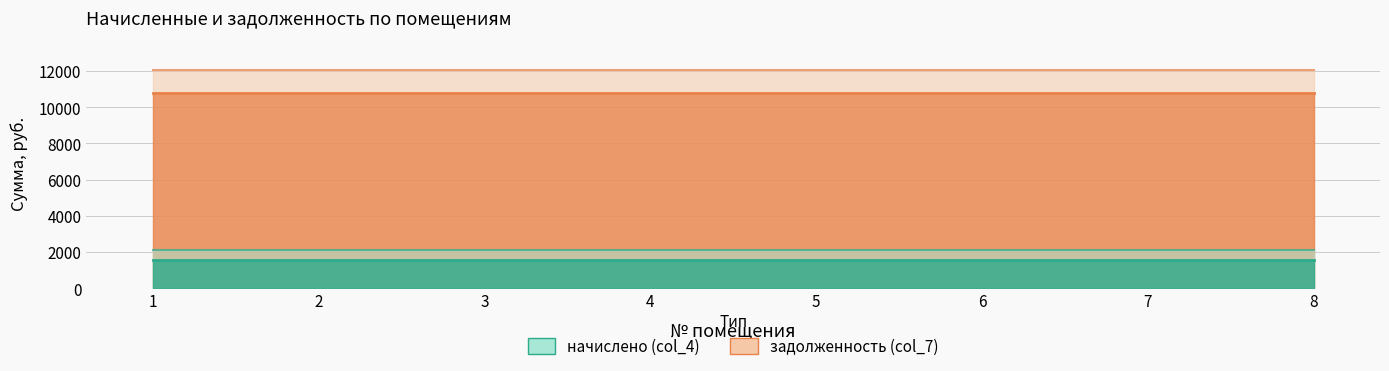

Between 6 and 7, which series saw the biggest shift?

начислено (col_4)